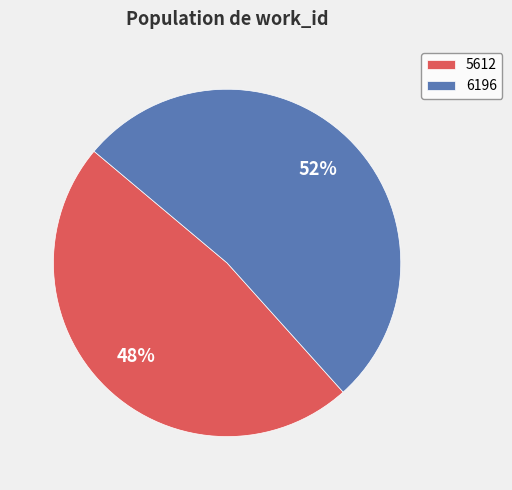

True or false: 5612 accounts for 48% of the total.

True